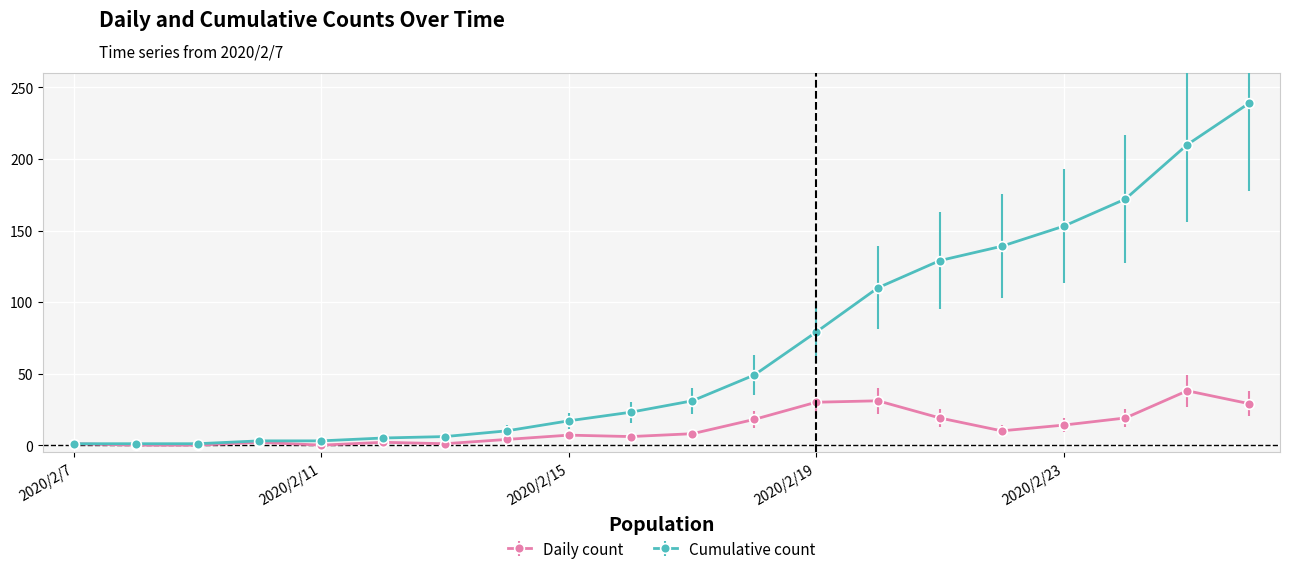

What is the maximum value shown in the chart?

239